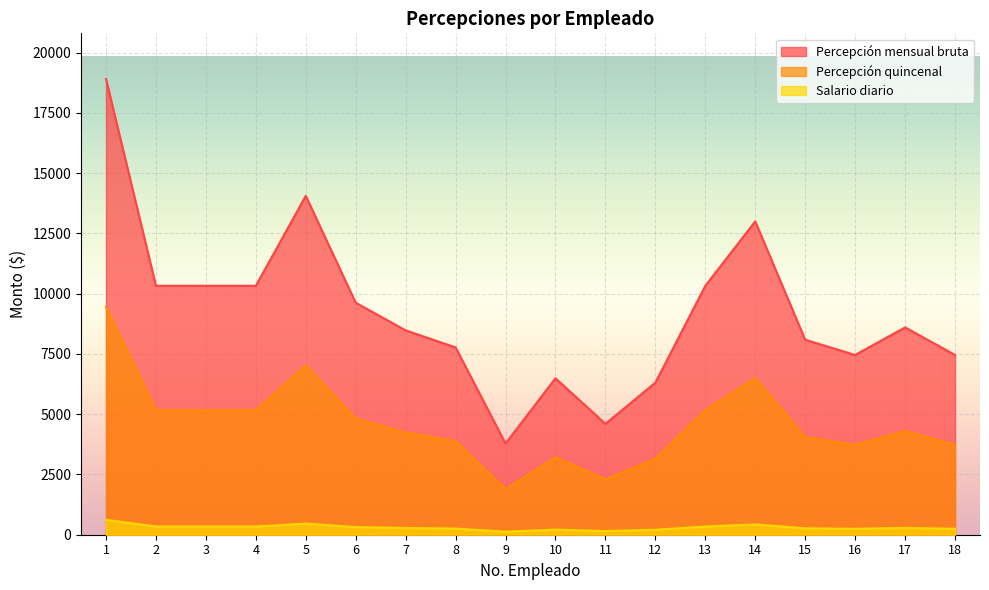

True or false: Salario diario has a value of 245.2 at 16.

True